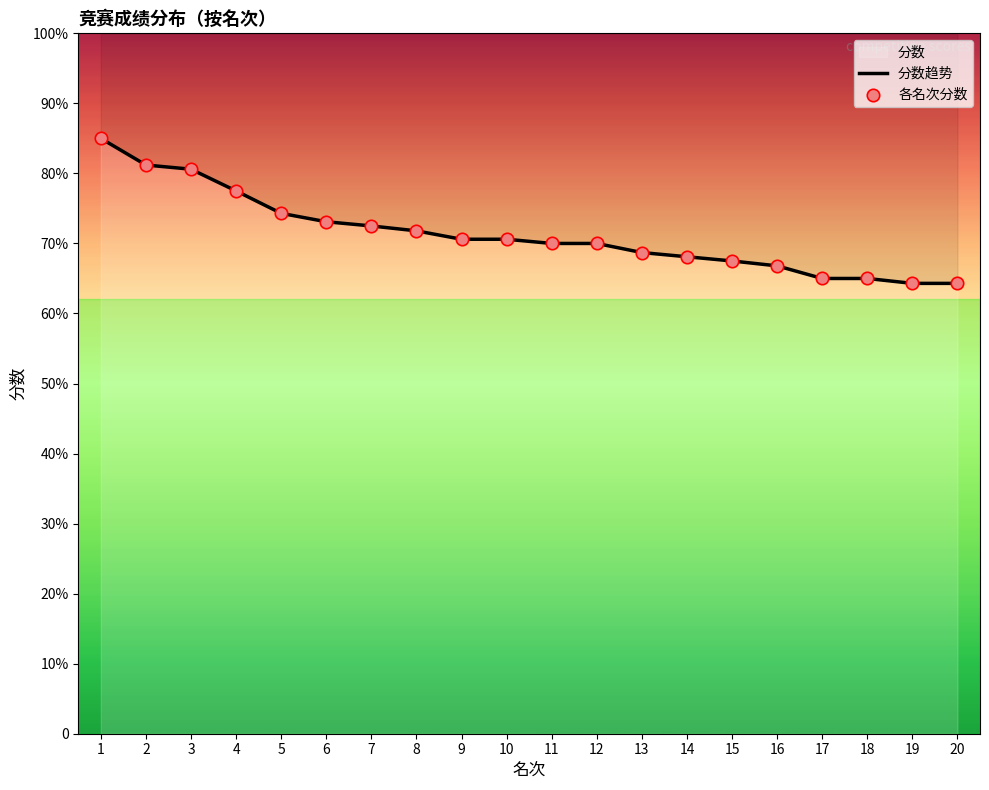

Which series reaches the minimum Y coordinate?

分数趋势